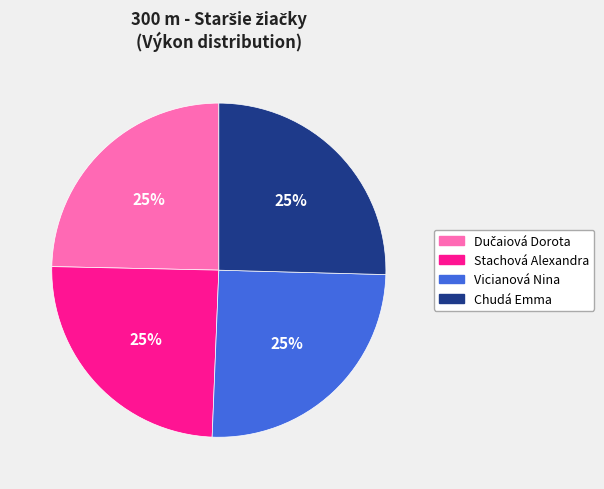

To the nearest percent, what is the average slice percentage?

25%